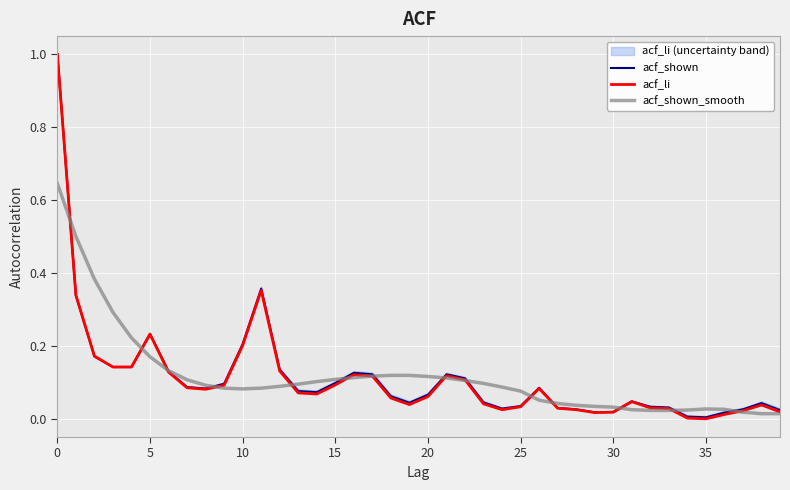

What are all the series names shown in the legend?

acf_shown, acf_li, acf_shown_smooth